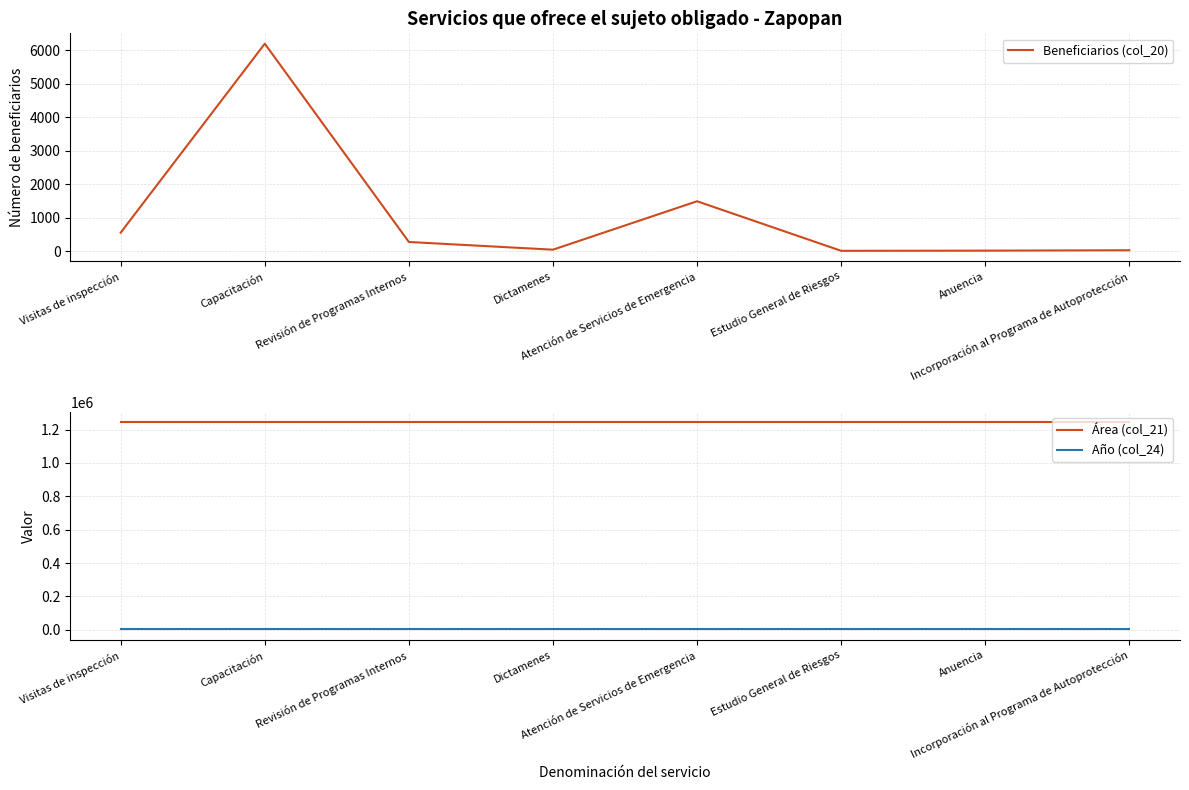

Is the value of Beneficiarios (col_20) at Revisión de Programas Internos greater than the value of Año (col_24) at Capacitación?

No